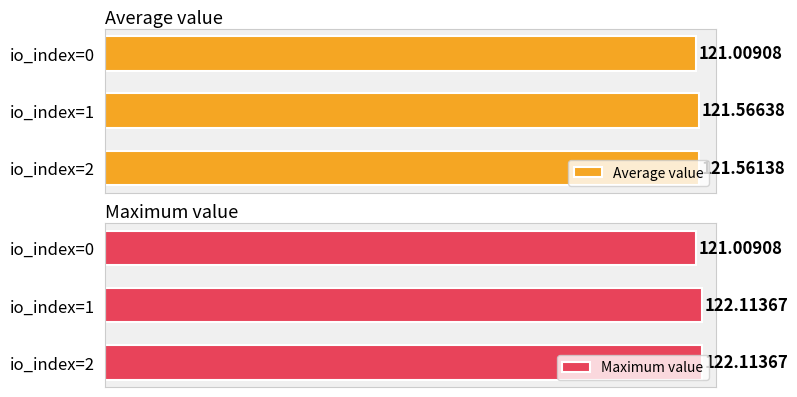

What is the smallest value displayed?

121.0